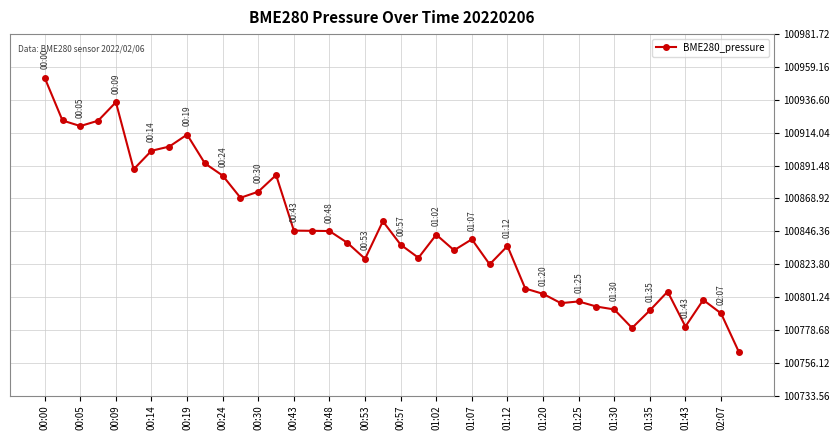

How many series are shown in this chart?

1